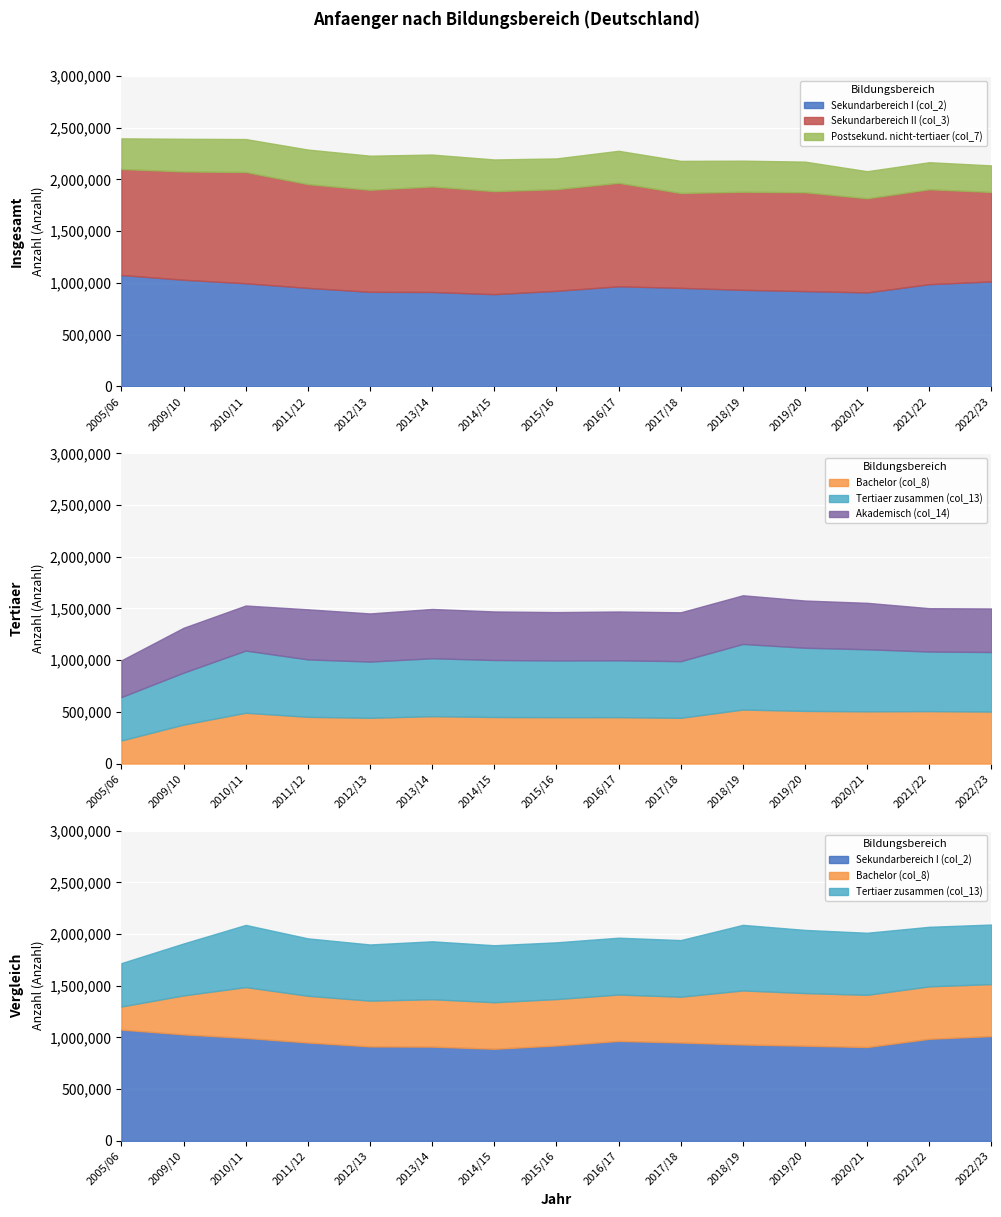

What are all the series names shown in the legend?

Sekundarbereich II (col_3), Bachelor (col_8), Tertiaer zusammen (col_13), Akademisch (col_14), Postsekund. nicht-tertiaer (col_7), Sekundarbereich I (col_2)